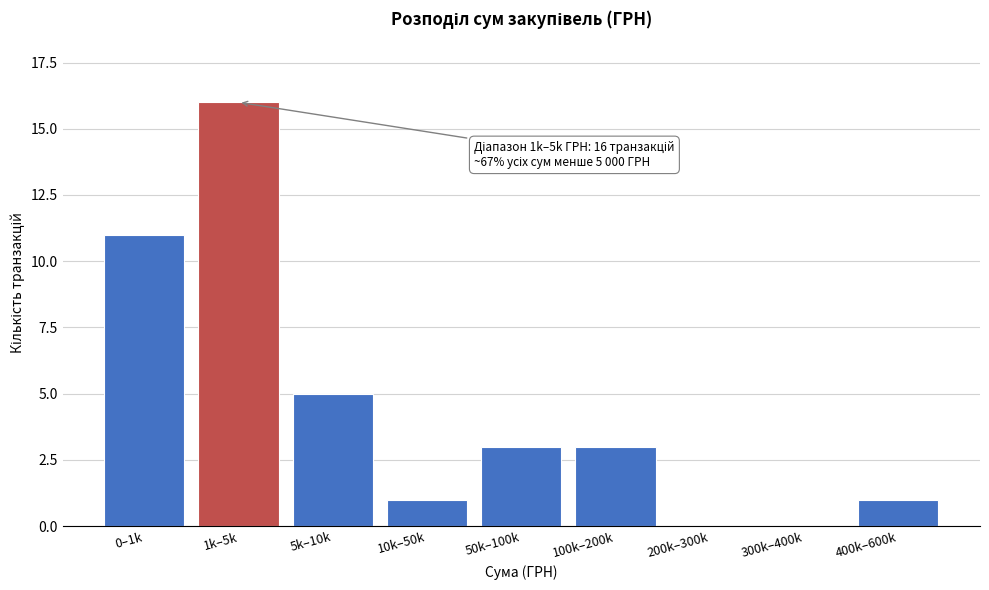

Reading right to left, transcribe all the data shown in this chart.

400k–600k=1	300k–400k=0	200k–300k=0	100k–200k=3	50k–100k=3	10k–50k=1	5k–10k=5	1k–5k=16	0–1k=11